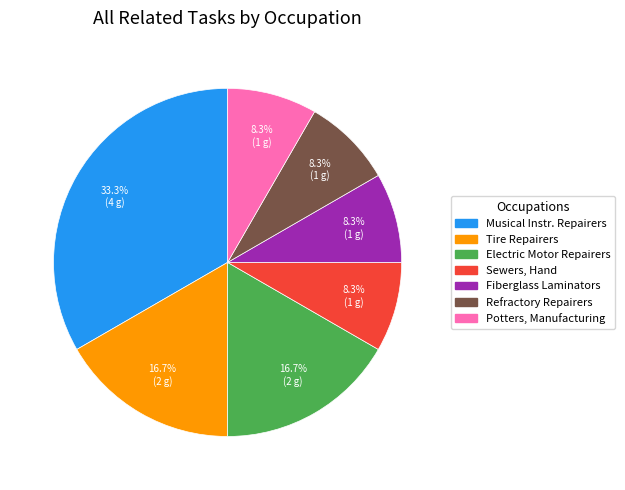

Which slice is the largest?

Musical Instr. Repairers